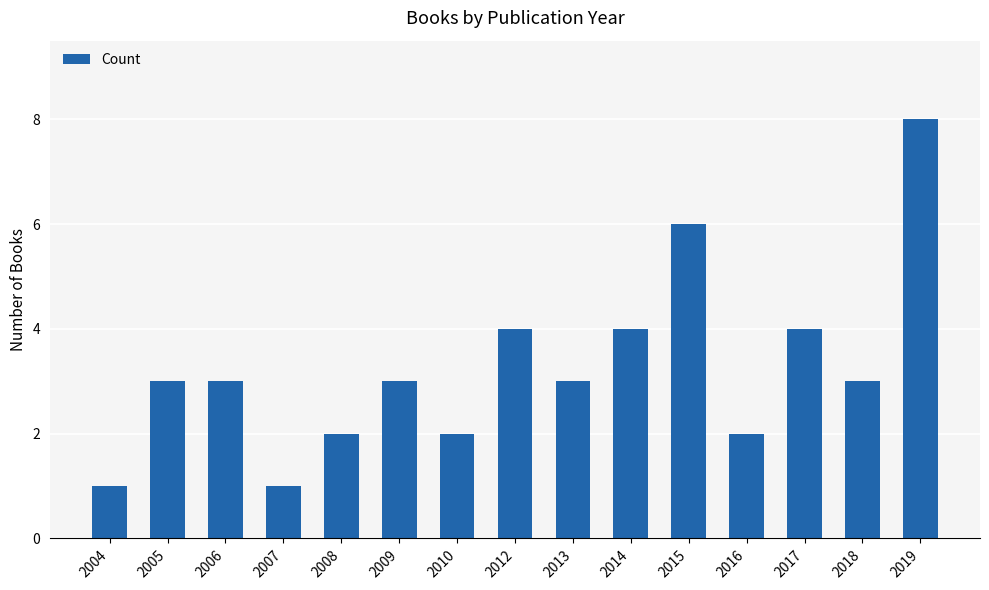

What is the change in value from 2010 to 2018?

+1